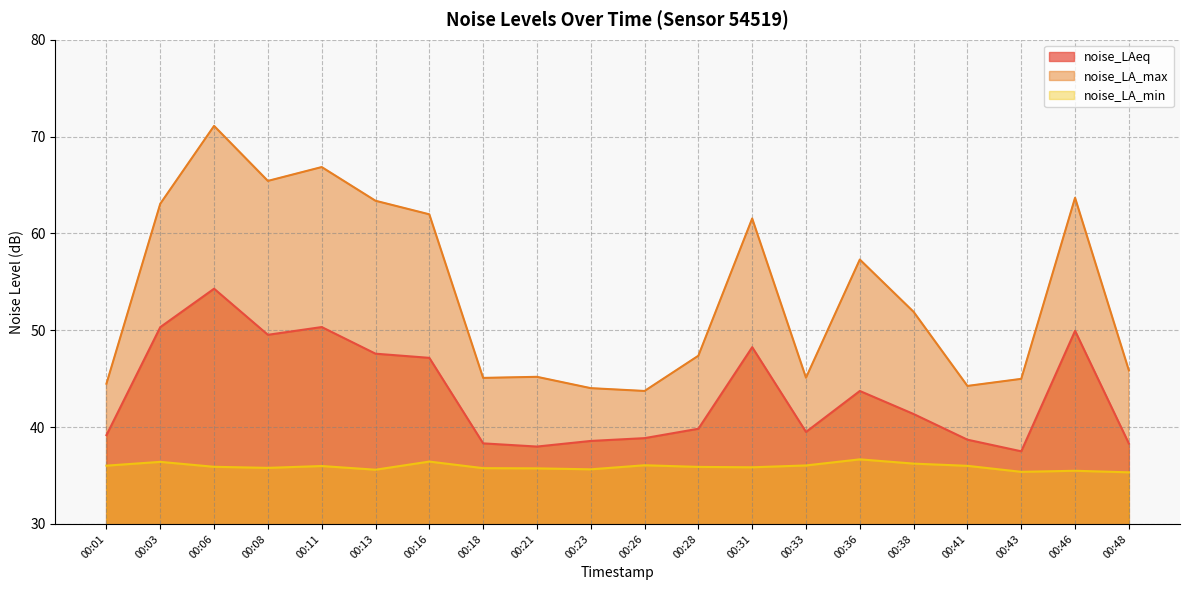

Rank the series by their maximum value, from highest to lowest.

noise_LA_max, noise_LAeq, noise_LA_min